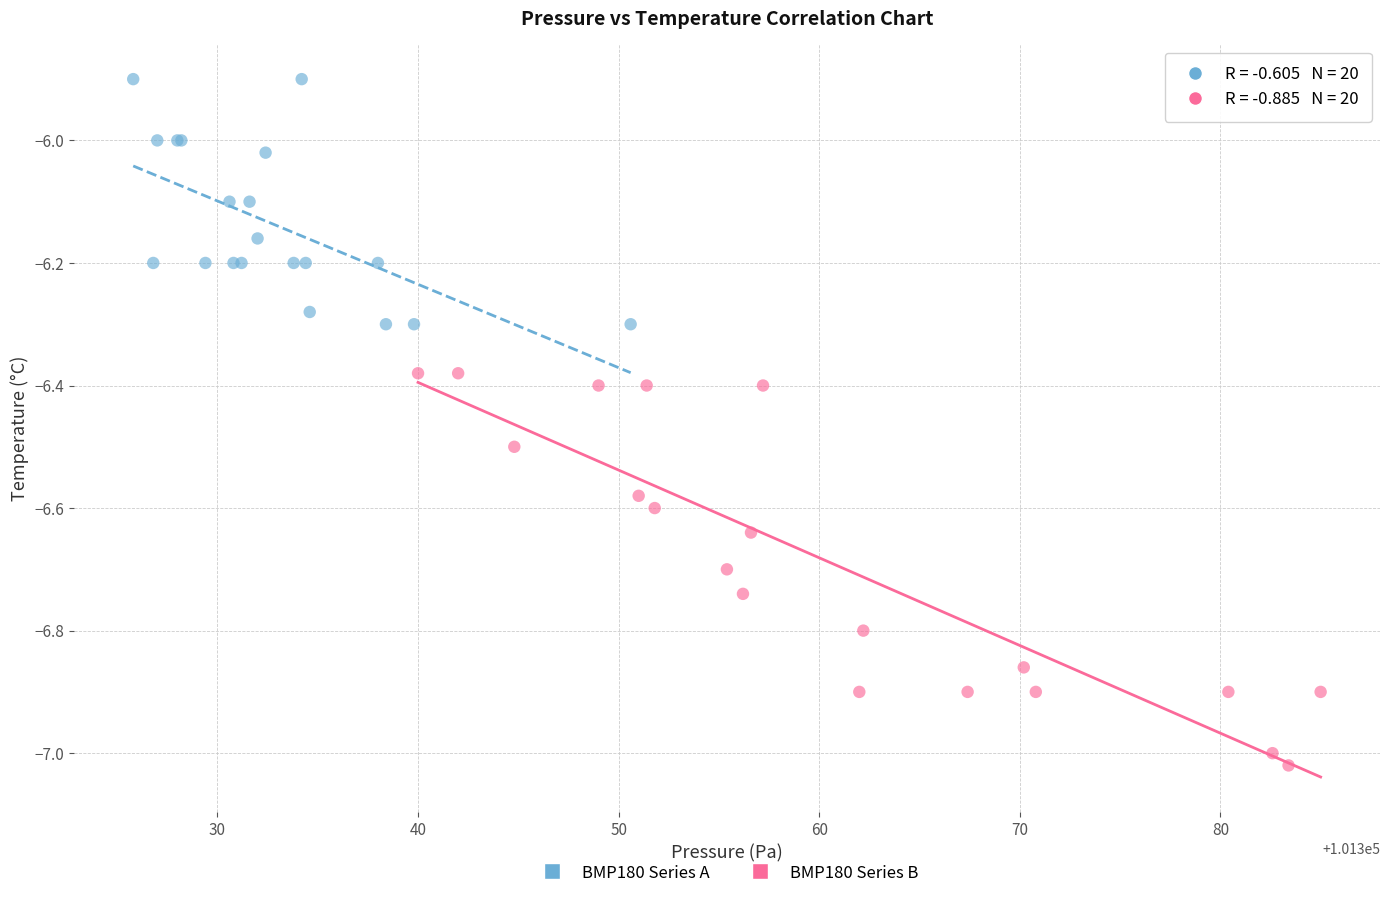

Which series reaches the maximum Y coordinate?

BMP180 Series A